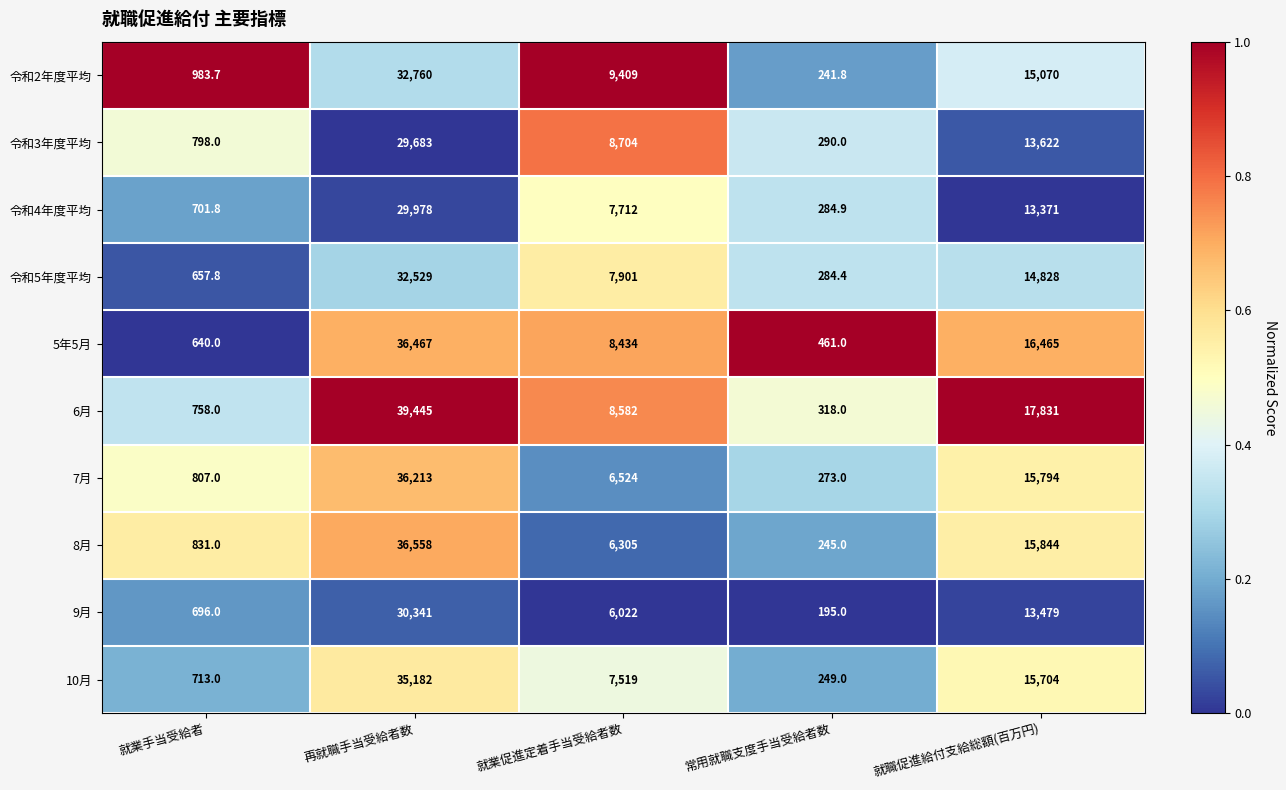

List the series in order of their peak value, highest first.

6月, 8月, 5年5月, 7月, 10月, 令和2年度平均, 令和5年度平均, 9月, 令和4年度平均, 令和3年度平均